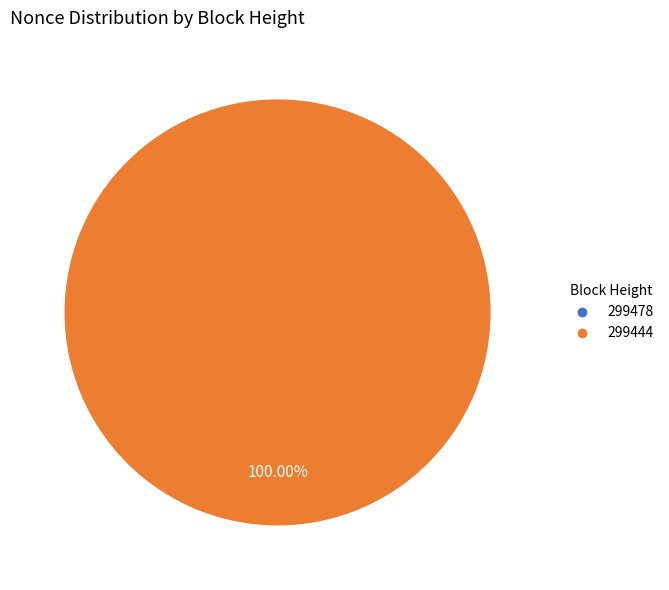

How many segments does this pie chart have?

2